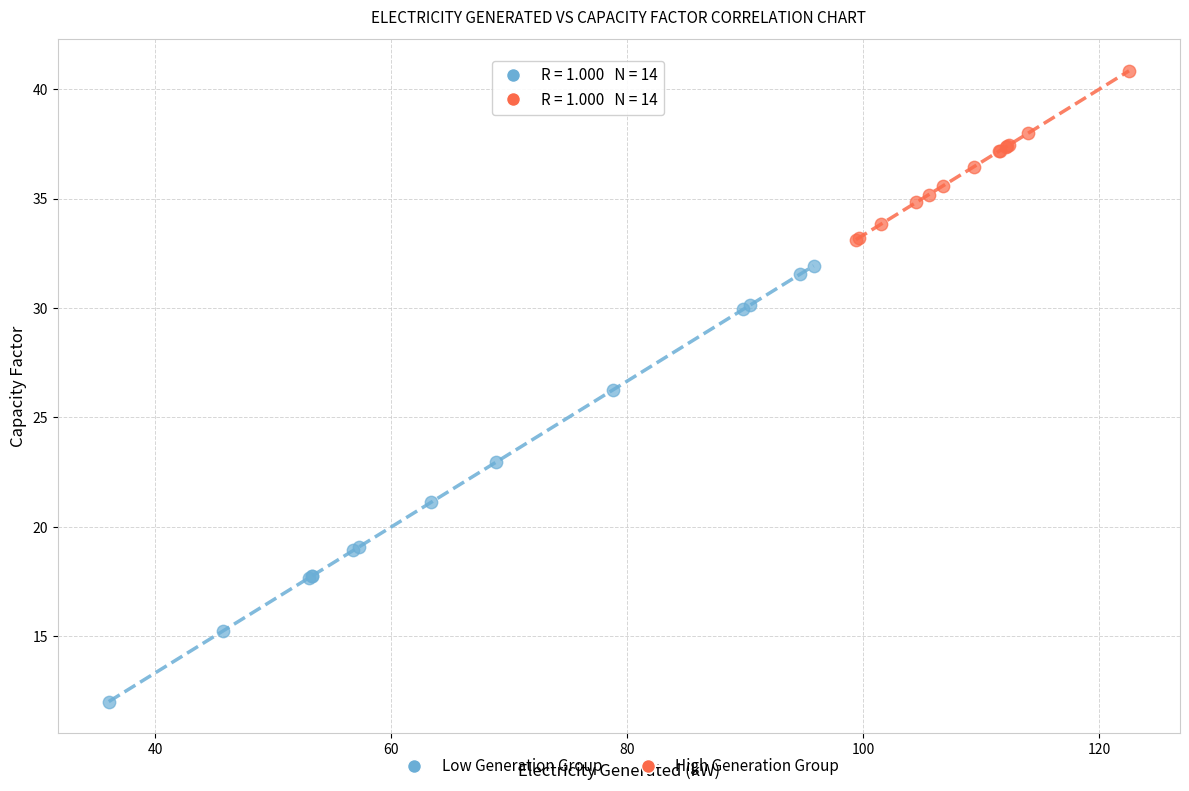

Which series reaches the maximum Y coordinate?

High Generation Group